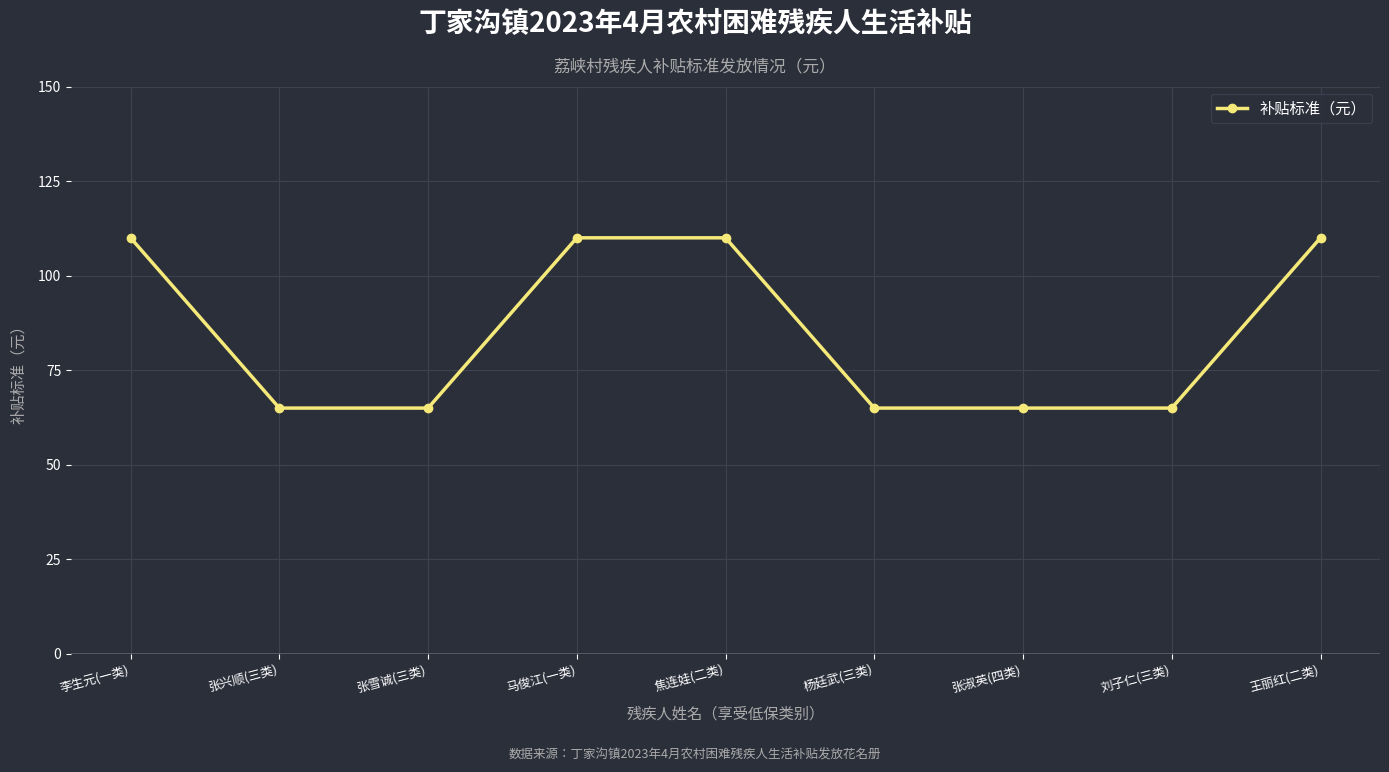

What is the change in value from 马俊江(一类) to 刘子仁(三类)?

-45